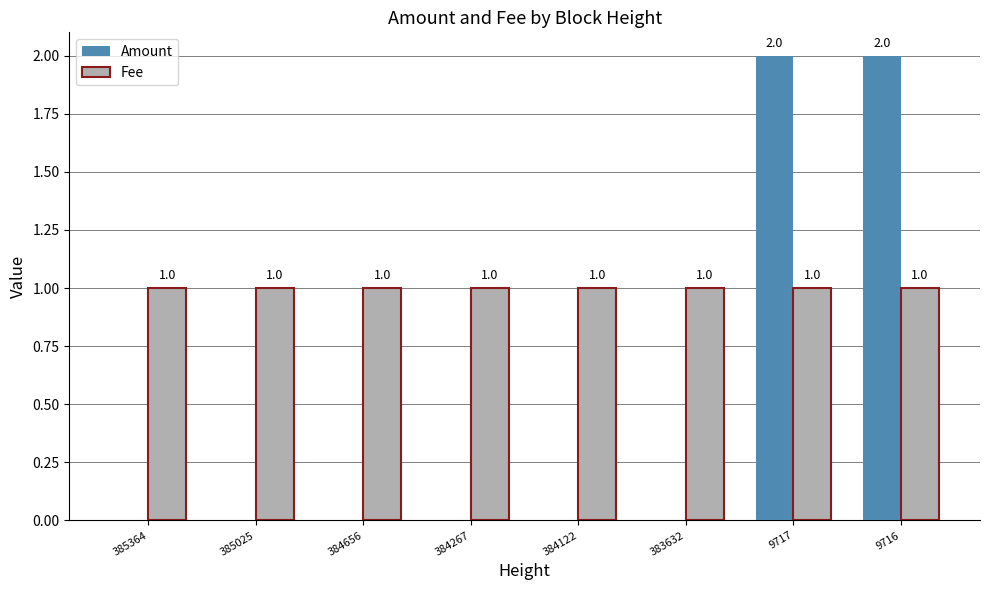

What is the sum of all Fee values?

8